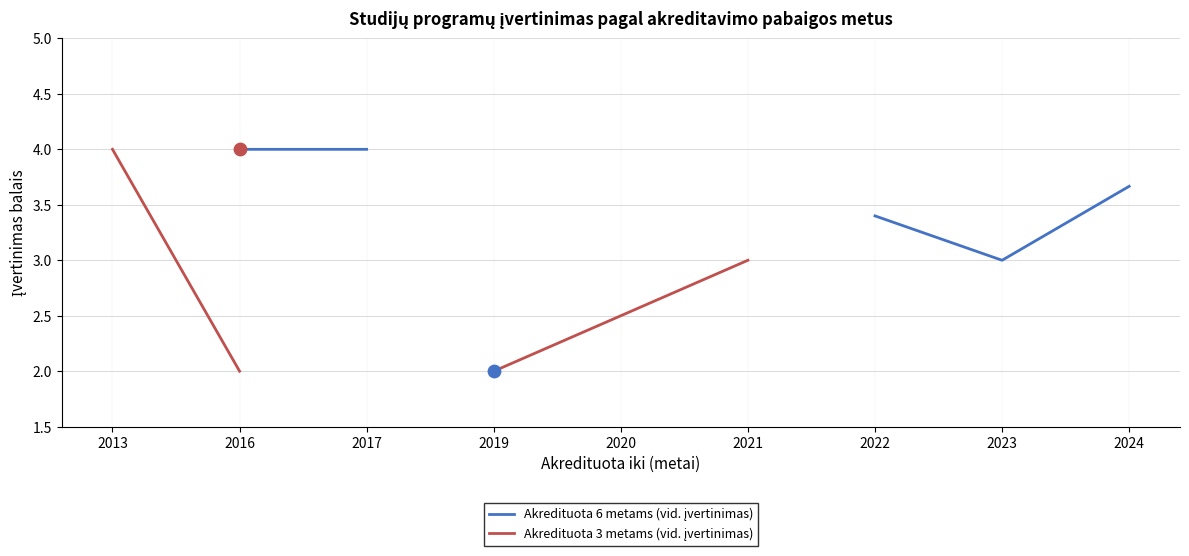

At which category is the sum across all series the highest?

2016